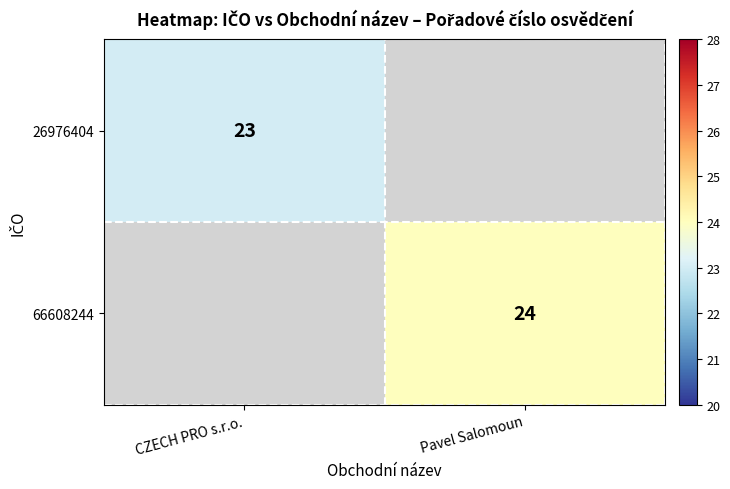

Count the number of data series in this chart.

2